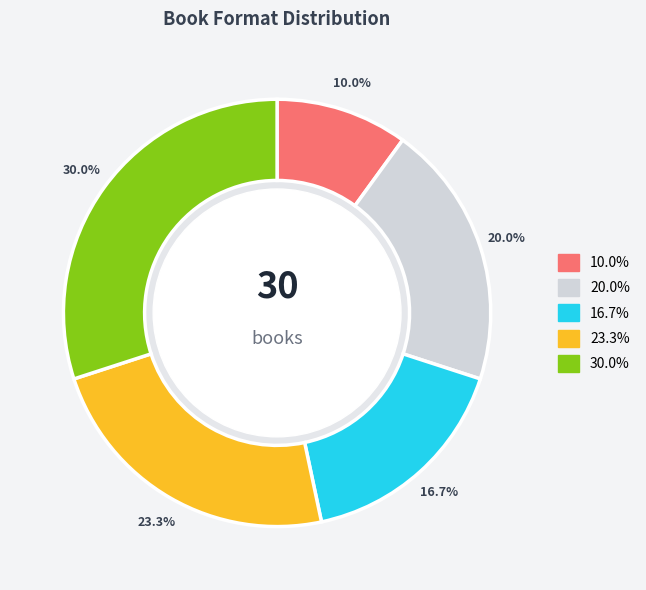

Does any single category account for the majority?

No